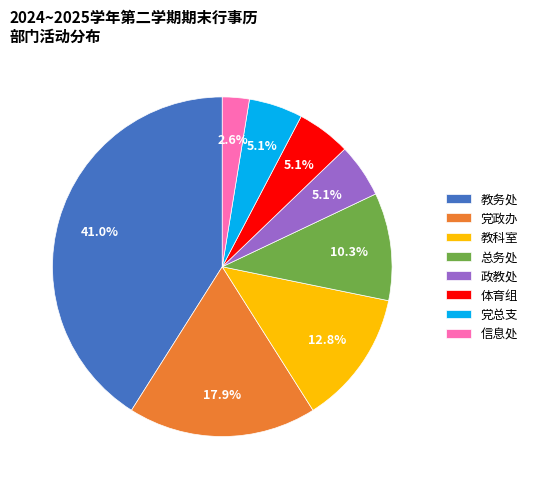

Is there any slice that represents more than half of the pie?

No